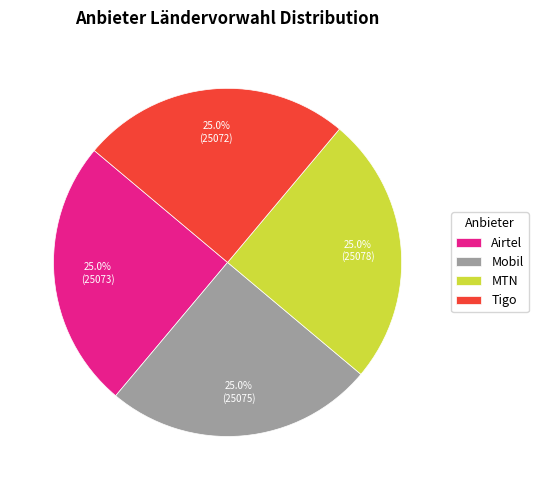

What portion of the pie excludes Mobil?

75.0%